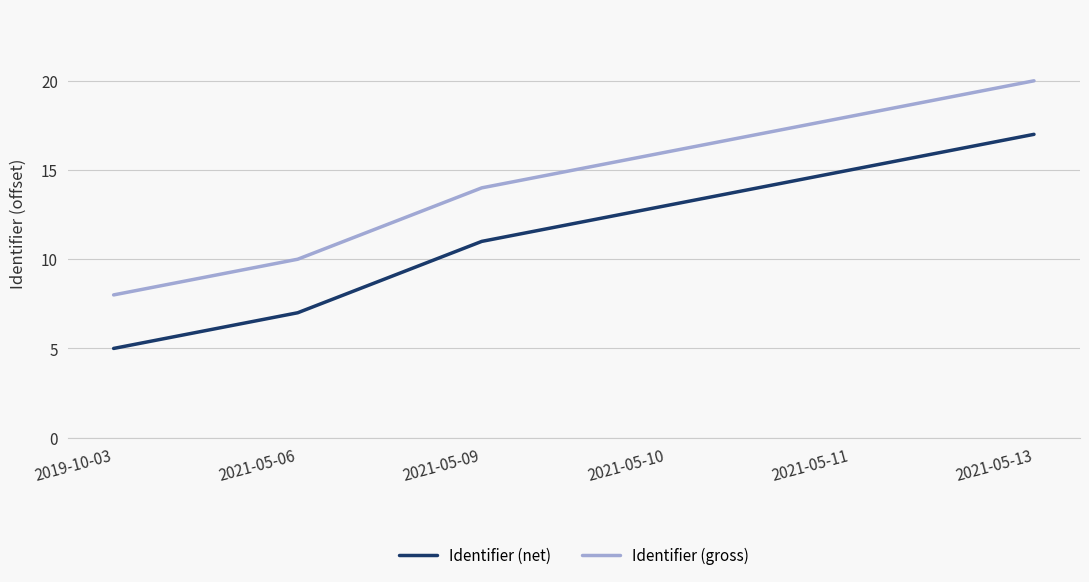

Reading left to right, list all the values displayed in this chart.

Identifier (net): 5	7	11	13	15	17
Identifier (gross): 8	10	14	16	18	20